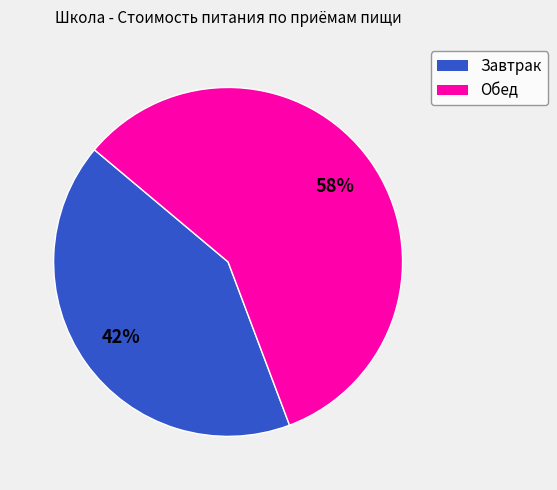

Which category accounts for the majority?

Обед